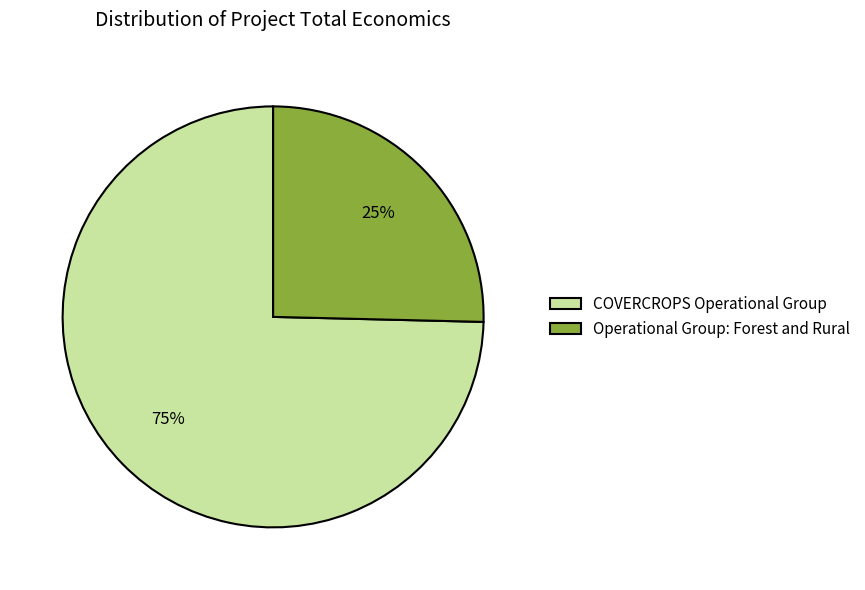

Is there a majority slice in this chart?

Yes